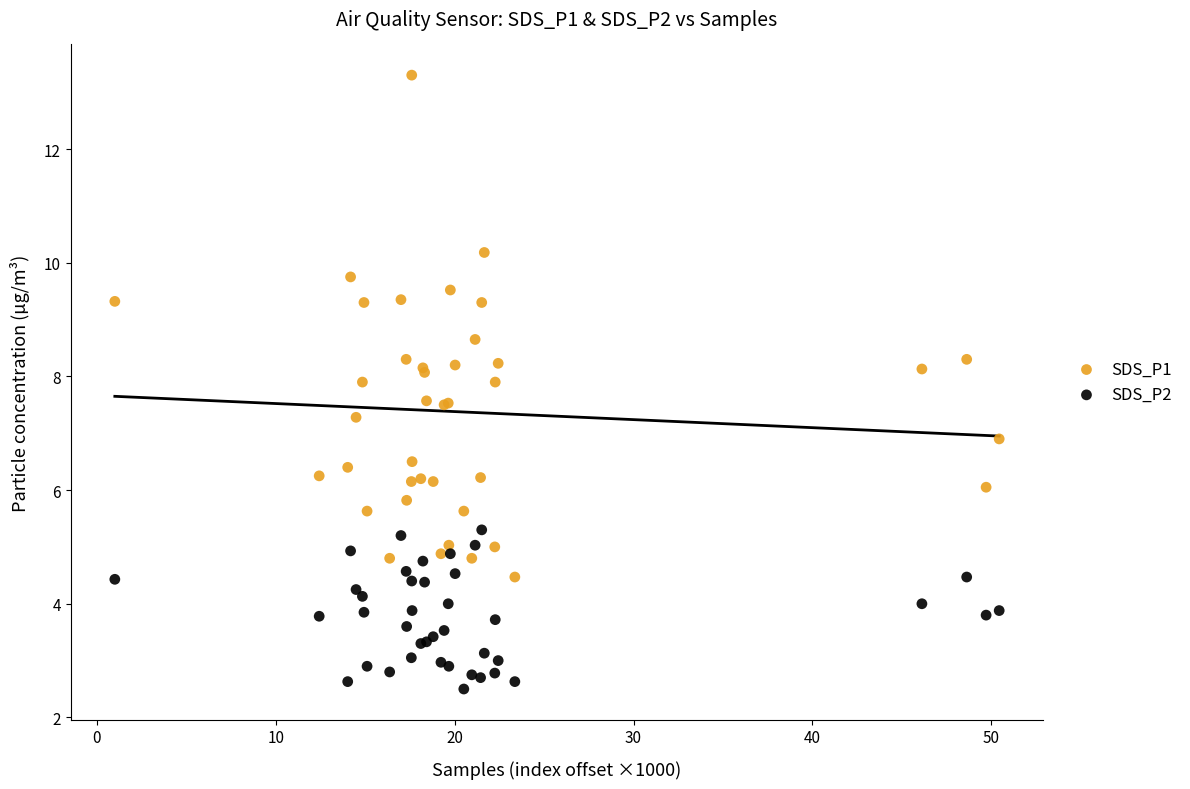

What is the X range (max minus min) for the scatter plot?

49.4